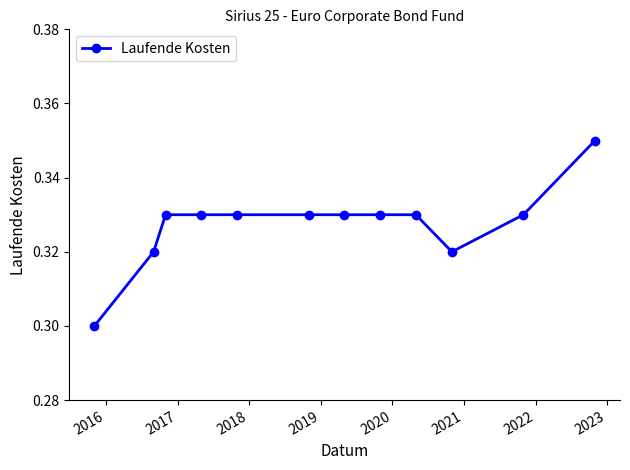

Count the values in the range 0 to 1.

12